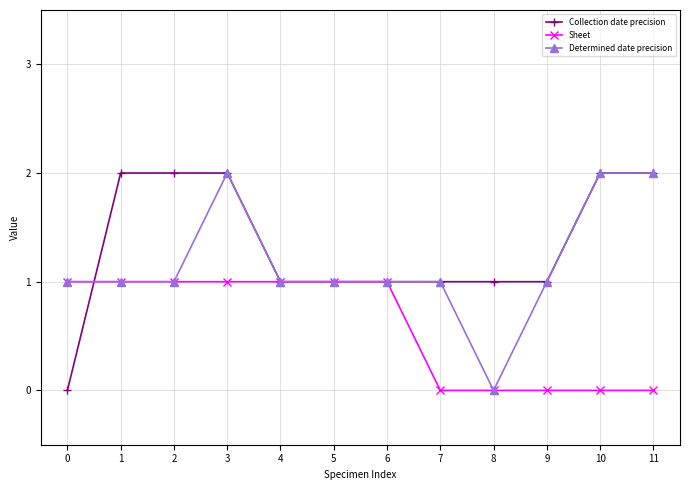

What are all the series names shown in the legend?

Collection date precision, Sheet, Determined date precision